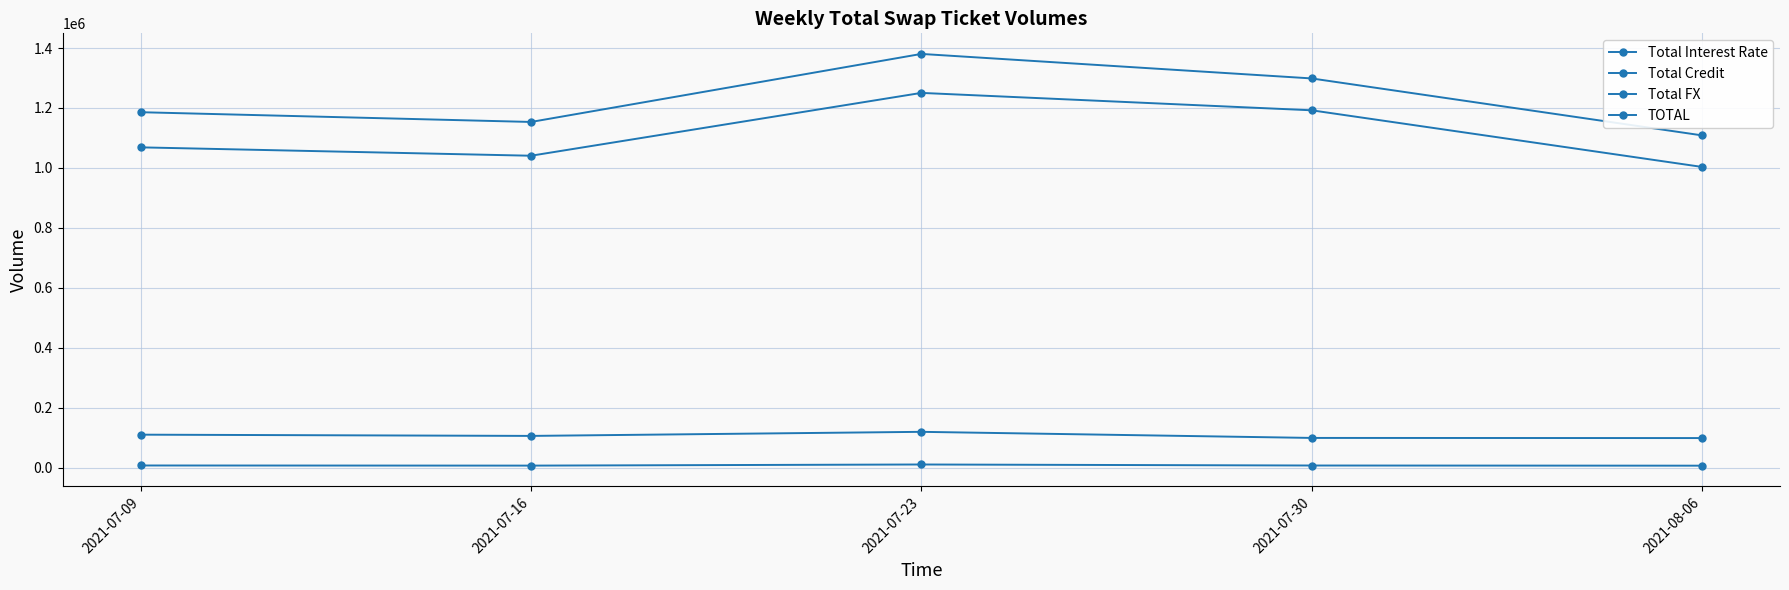

True or false: Total FX and Total Interest Rate cross at least once.

False